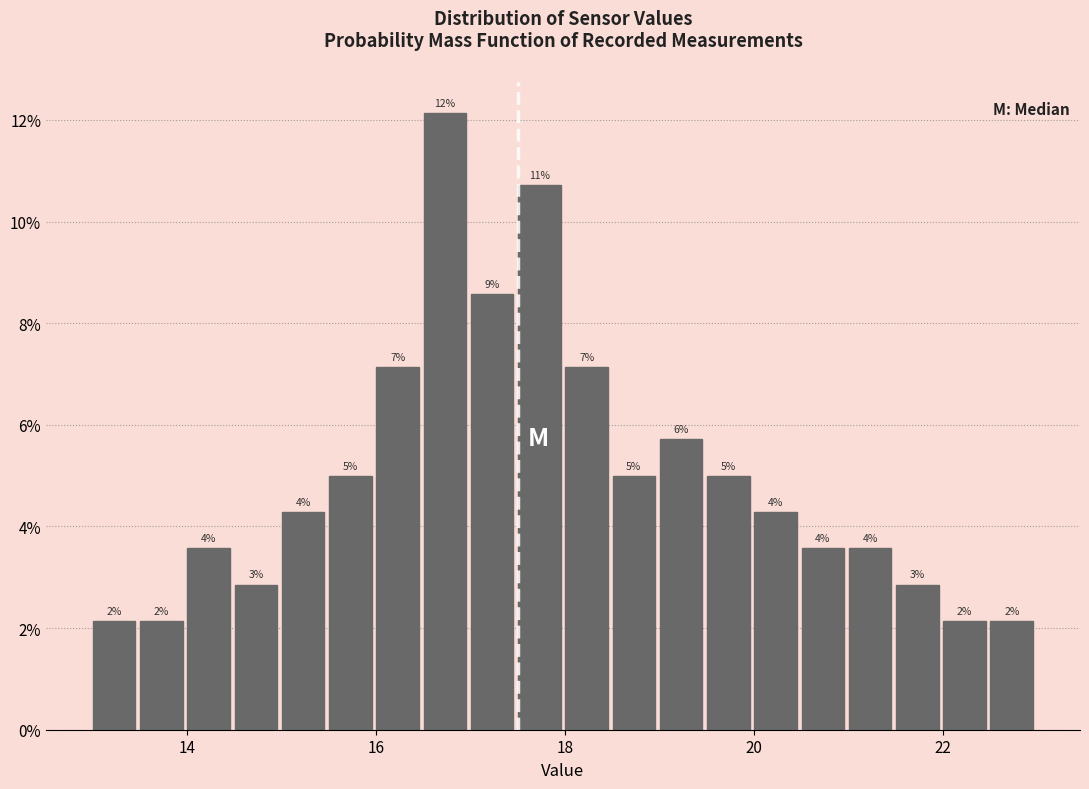

Around what value on the x-axis is the tallest bar? Give the approximate position of its centre, as read against the axis.

16.8